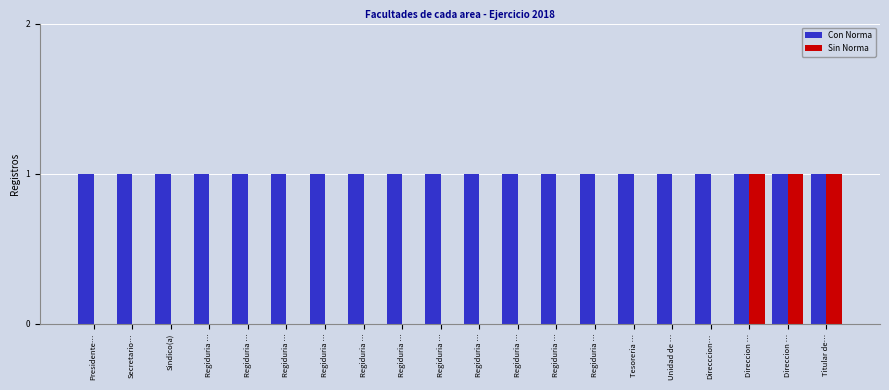

How many categories are shown in the chart?

20